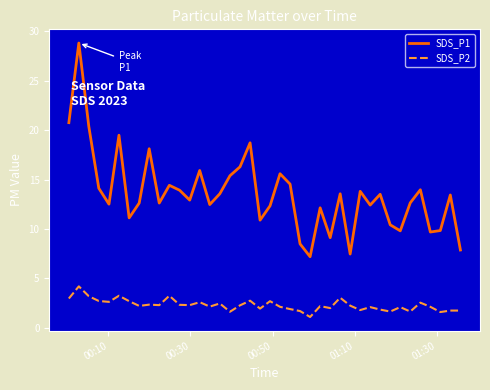

Which series has the widest spread of values?

SDS_P1